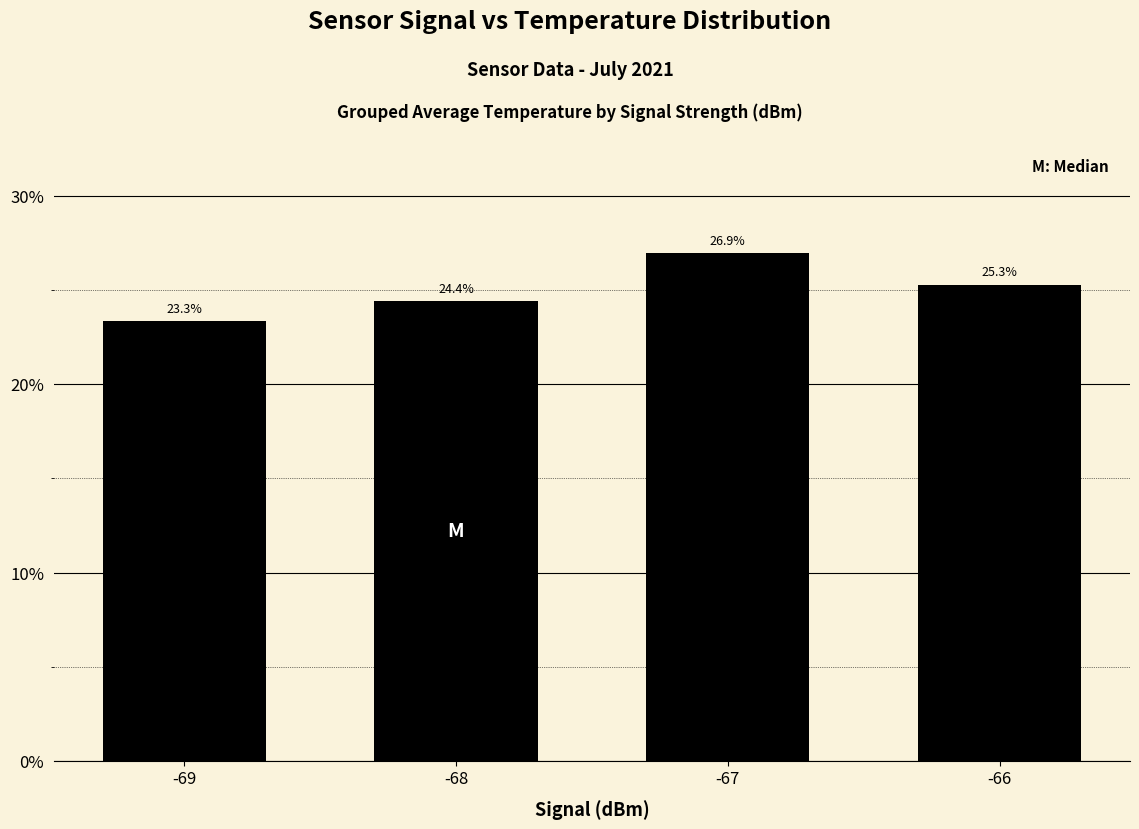

What is the difference between the maximum and minimum values?

3.6